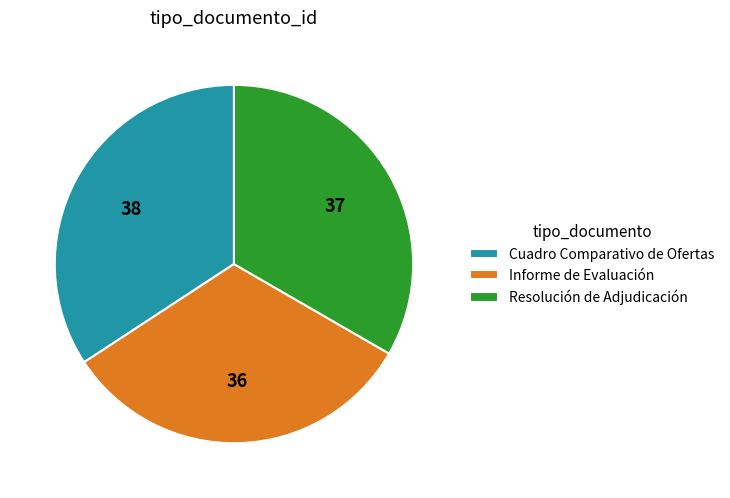

The Cuadro Comparativo de Ofertas slice represents 22% of the pie. True or false?

False